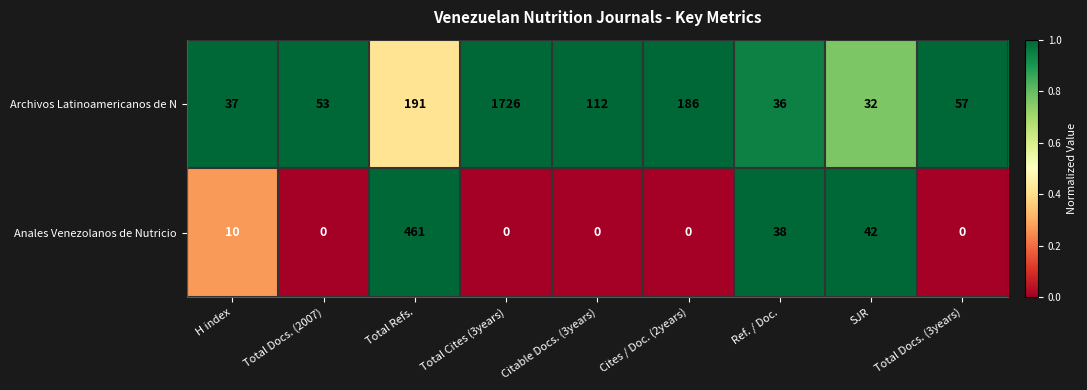

What is the maximum value for Archivos Latinoamericanos de N?

1726